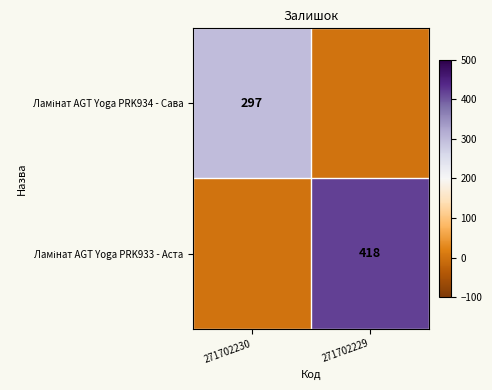

Rank the series by their maximum value, from highest to lowest.

Ламінат AGT Yoga PRK933 - Аста, Ламінат AGT Yoga PRK934 - Сава